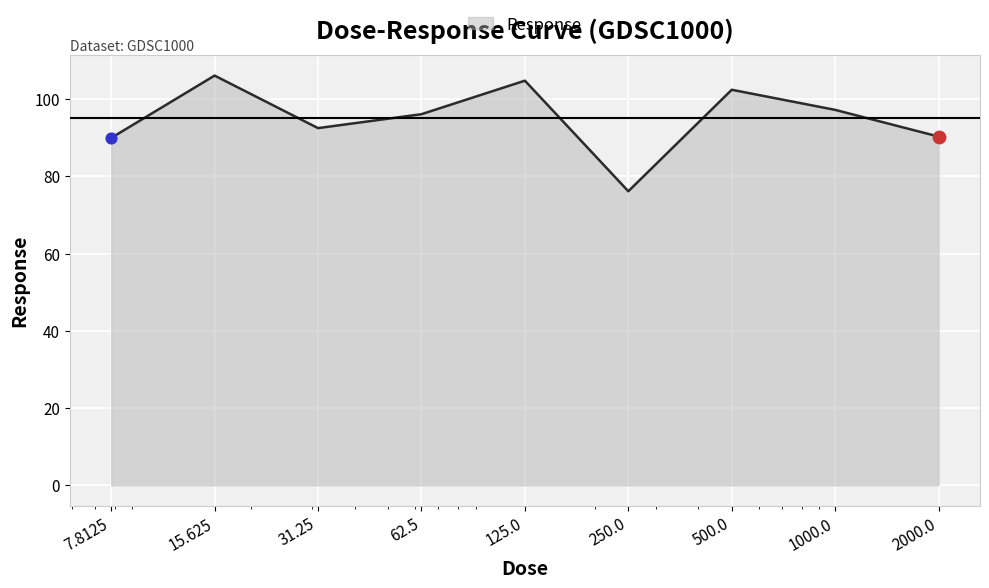

What is the smallest value displayed?

76.1